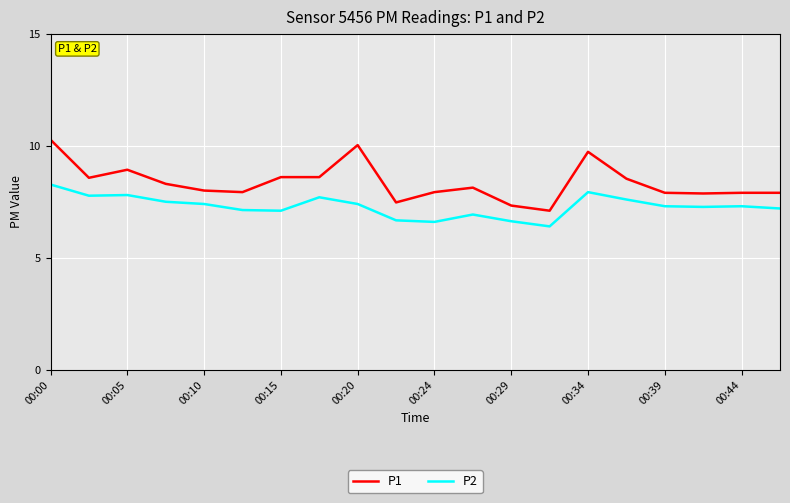

What is the maximum value shown in the chart?

10.3